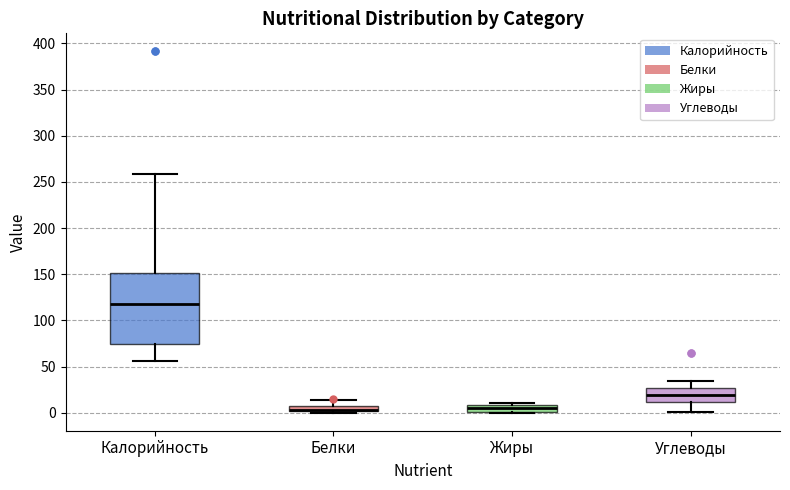

Where is the lower edge of the box for Углеводы on the y-axis? The values are not printed on the chart, so give them approximately, as read against the axis.

10